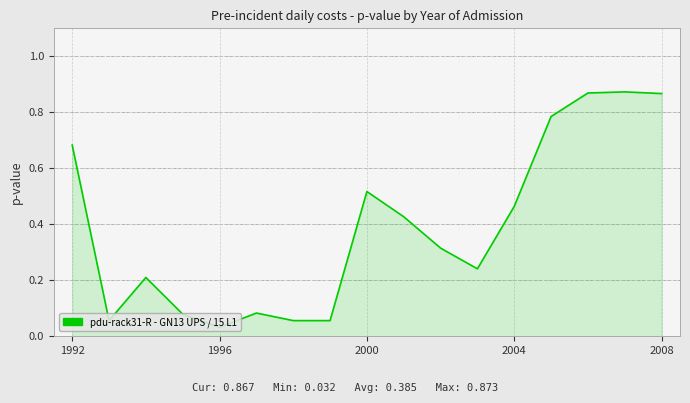

How many lines are shown in the chart?

1